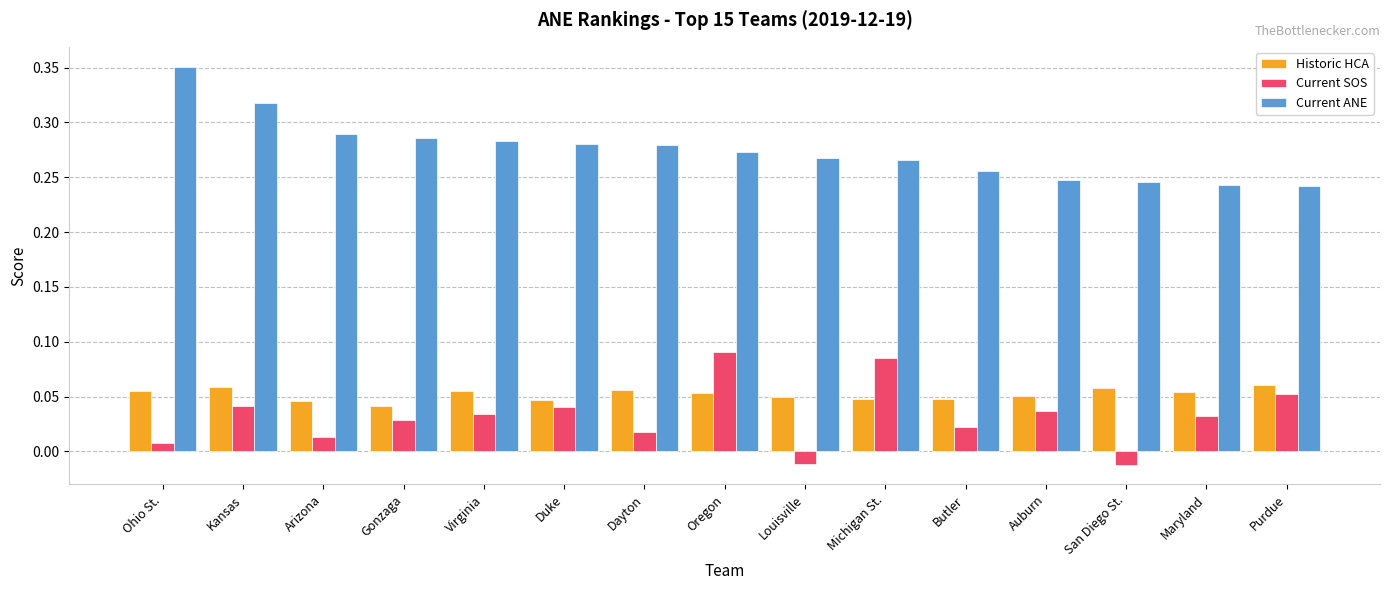

Which series changed the most between Virginia and Michigan St.?

Current SOS